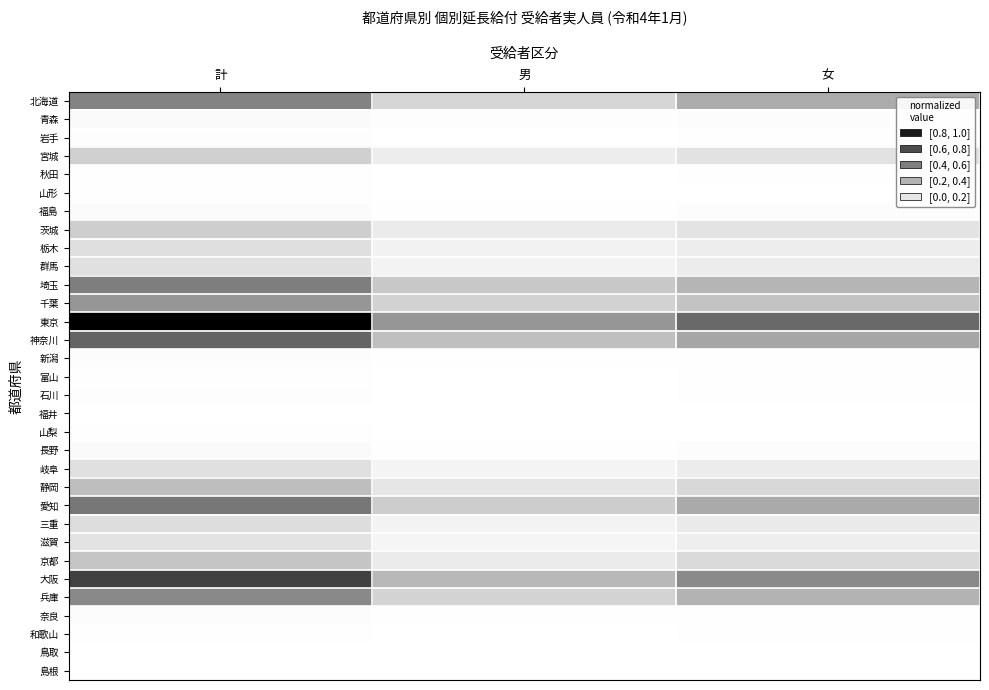

Which series has the widest spread of values?

東京